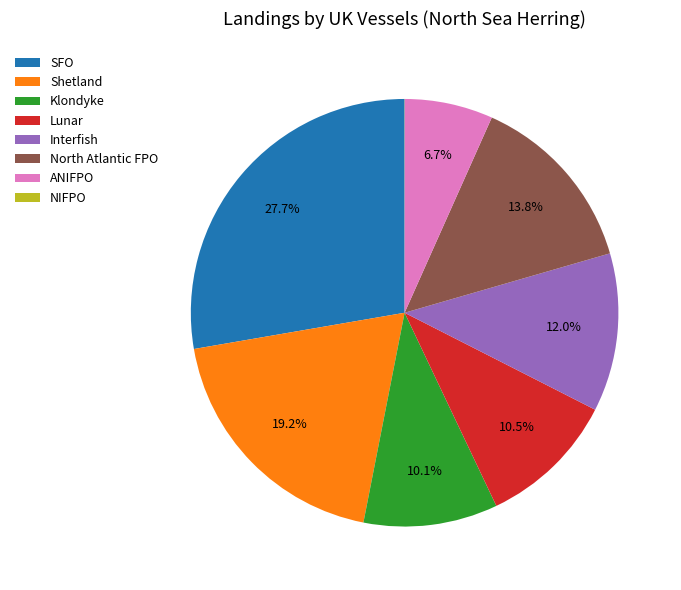

What is the largest slice in the pie chart?

SFO